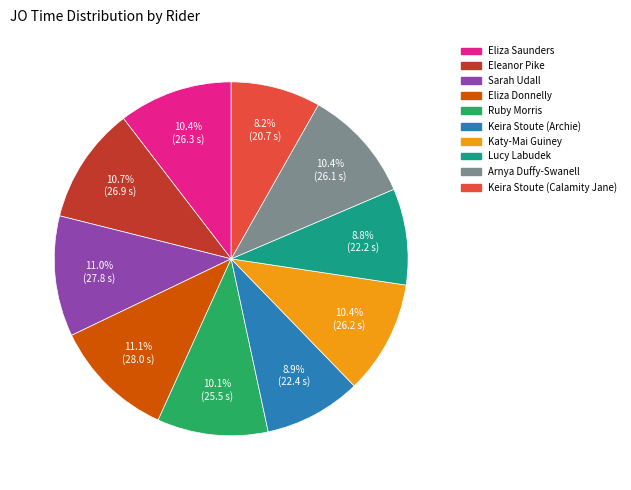

The Katy-Mai Guiney slice represents 10% of the pie. True or false?

True